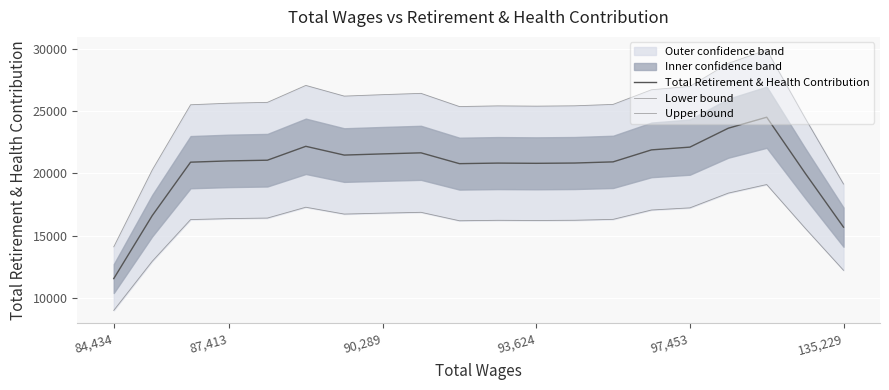

Between 90,289 and 97,453, which is larger?

97,453